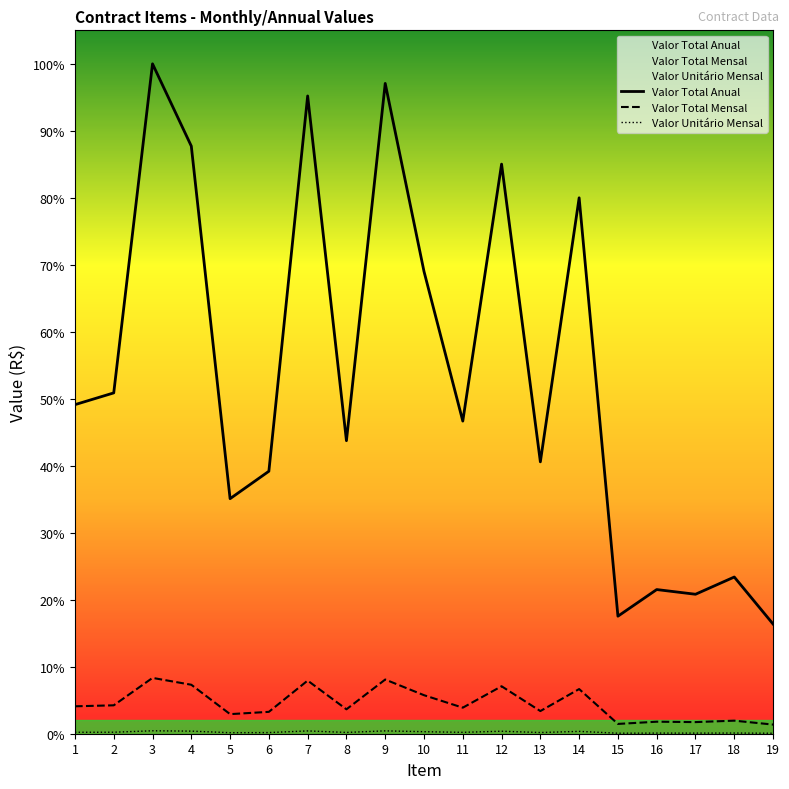

Reading left to right, list all the values displayed in this chart.

Valor Total Anual: 1=95760	2=99180	3=194940	4=171000	5=68400	6=76380	7=185592	8=85272	9=189240	10=134520	11=90972	12=165756	13=79116	14=155952	15=34200	16=41952	17=40584	18=45600	19=31920
Valor Total Mensal: 1=7980	2=8265	3=16245	4=14250	5=5700	6=6365	7=15466	8=7106	9=15770	10=11210	11=7581	12=13813	13=6593	14=12996	15=2850	16=3496	17=3382	18=3800	19=2660
Valor Unitário Mensal: 1=420	2=435	3=855	4=750	5=300	6=335	7=814	8=374	9=830	10=590	11=399	12=727	13=347	14=684	15=150	16=184	17=178	18=200	19=140